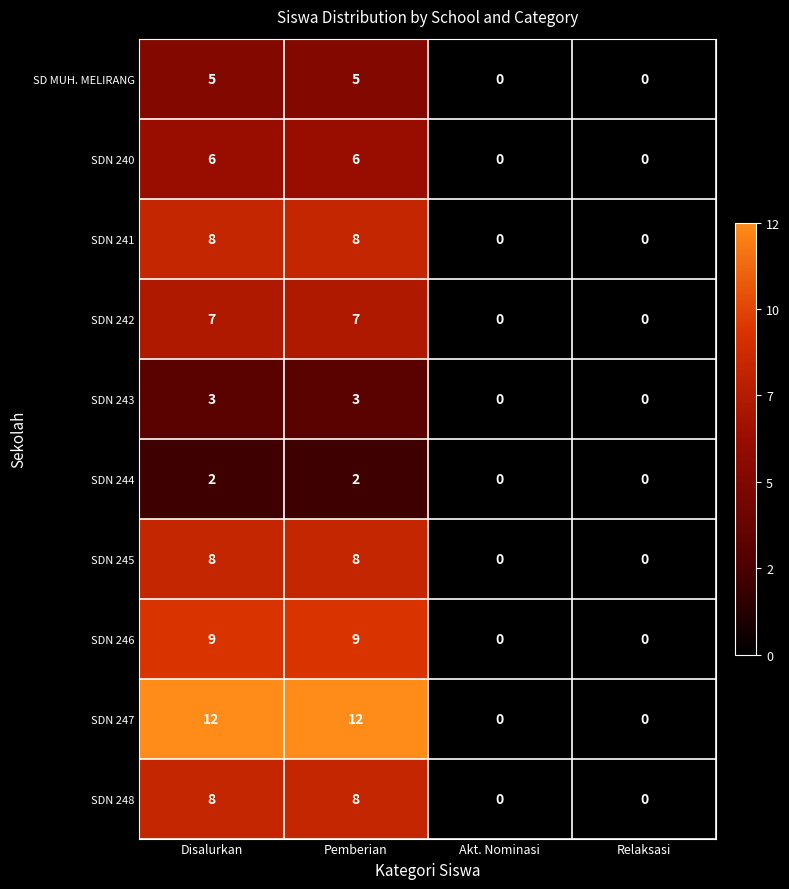

What is the highest value of the SDN 246 series?

9